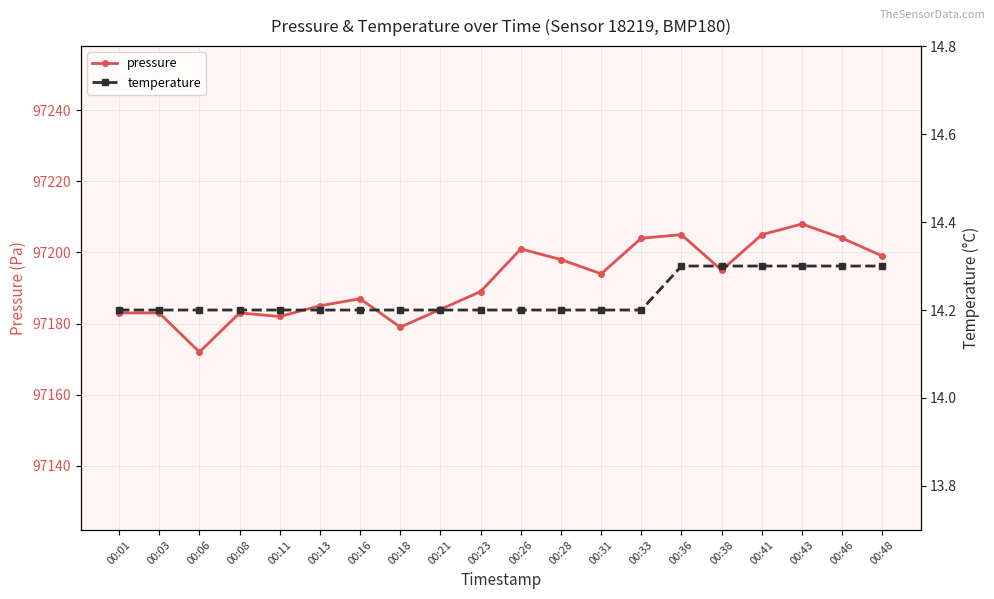

What is the difference between the maximum and second lowest values in the temperature series?

0.1